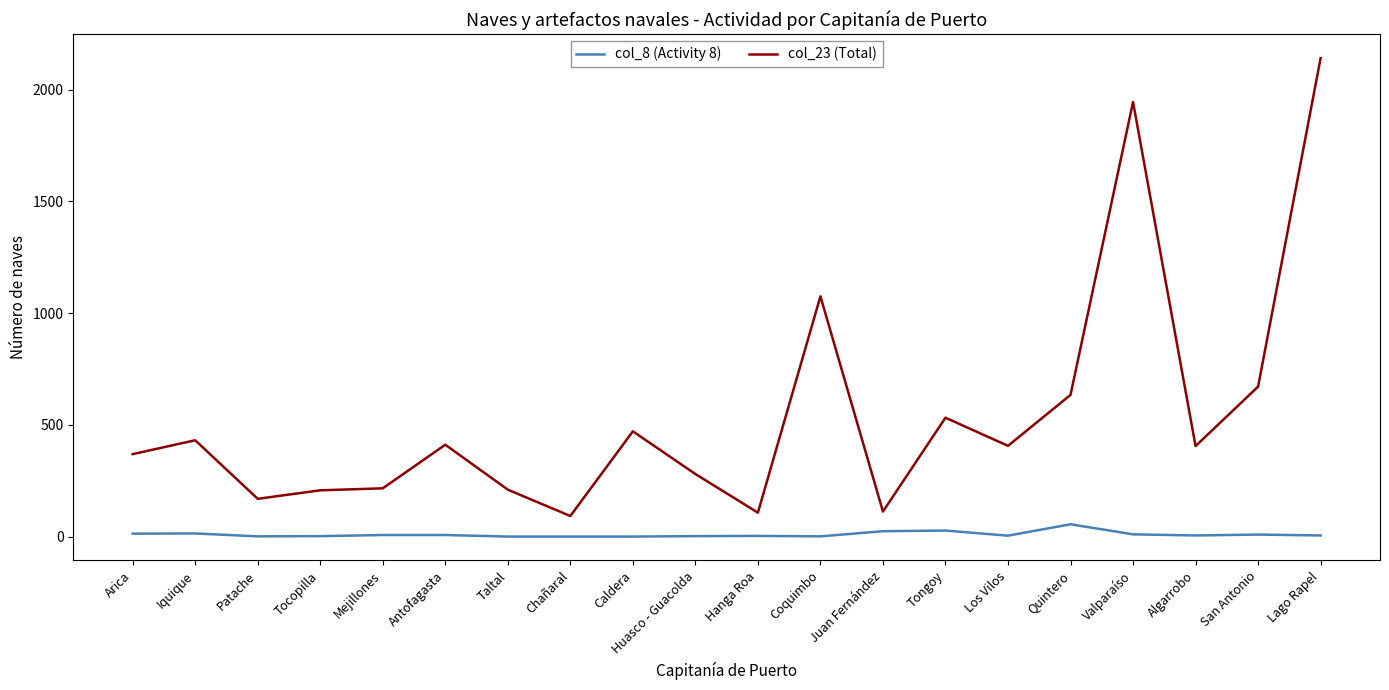

What is the greatest value displayed?

2141